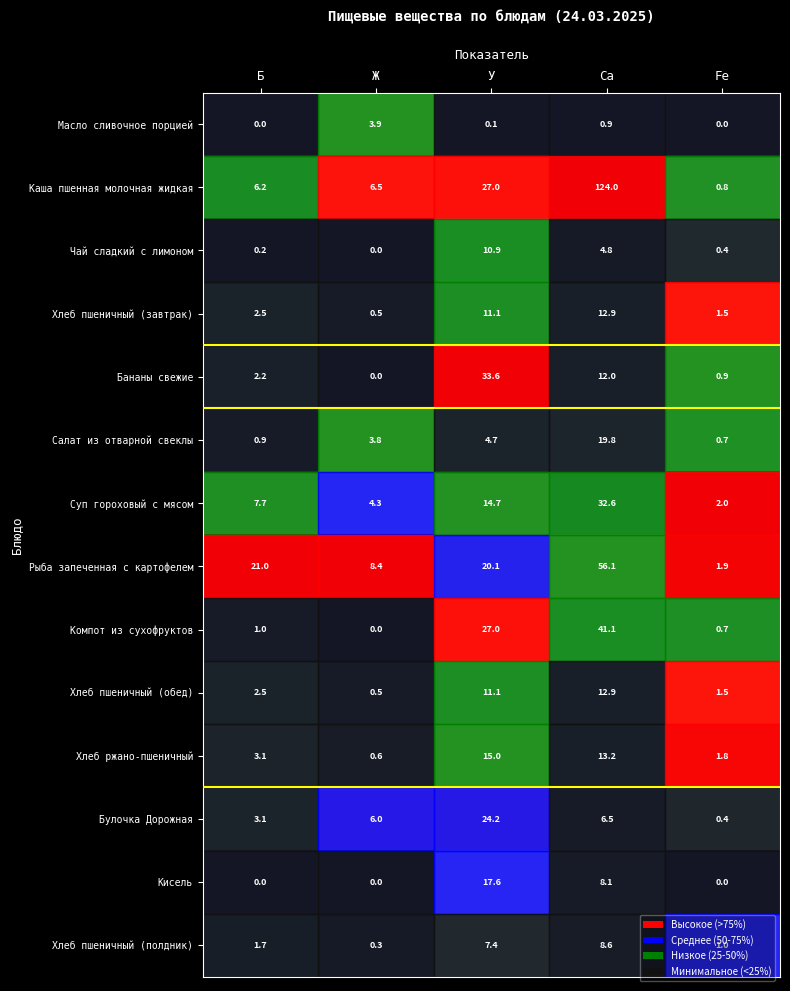

What is the difference between the highest and lowest values at У?

33.5